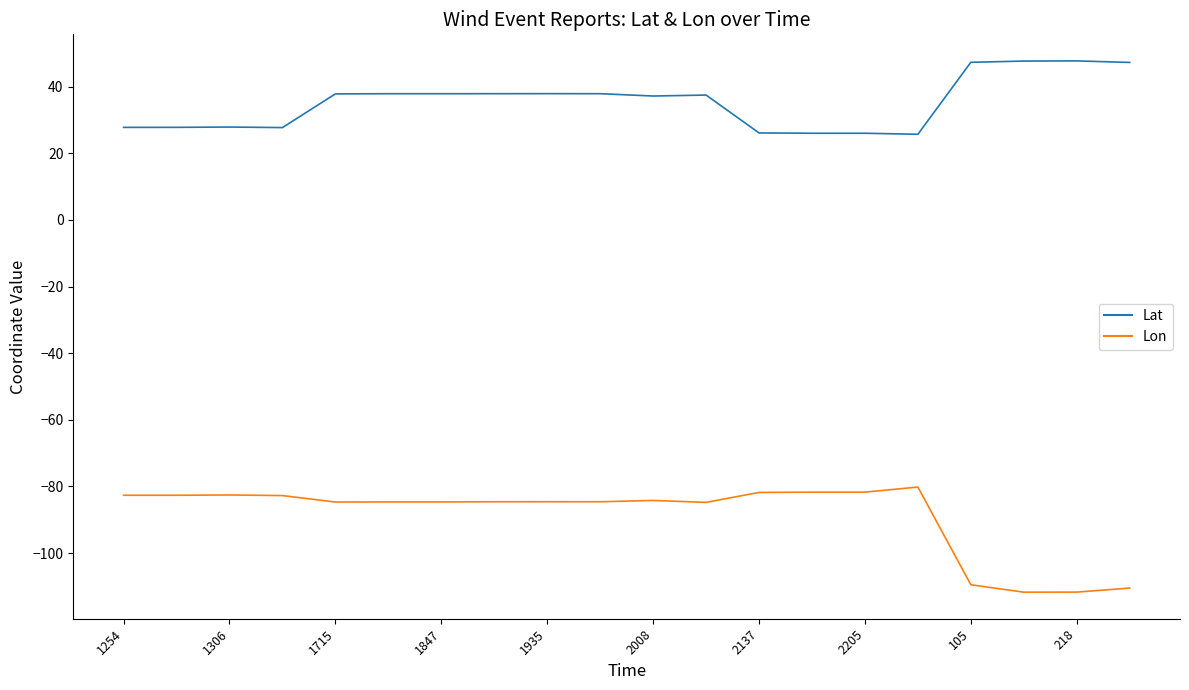

Which series has the largest total across all categories?

Lat